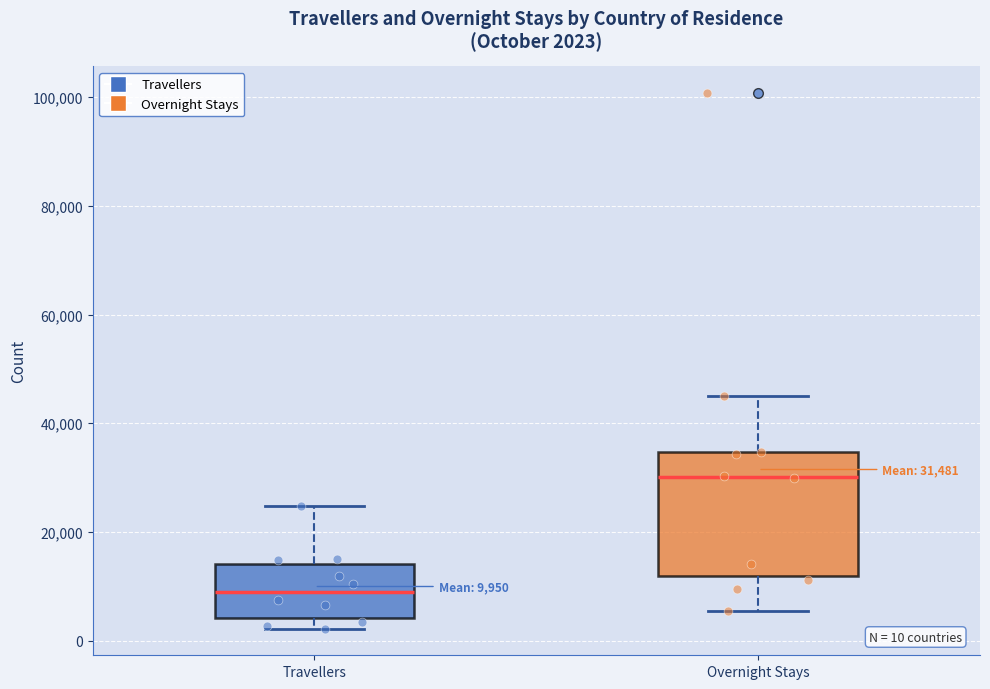

Which box's median line is the highest?

Overnight Stays